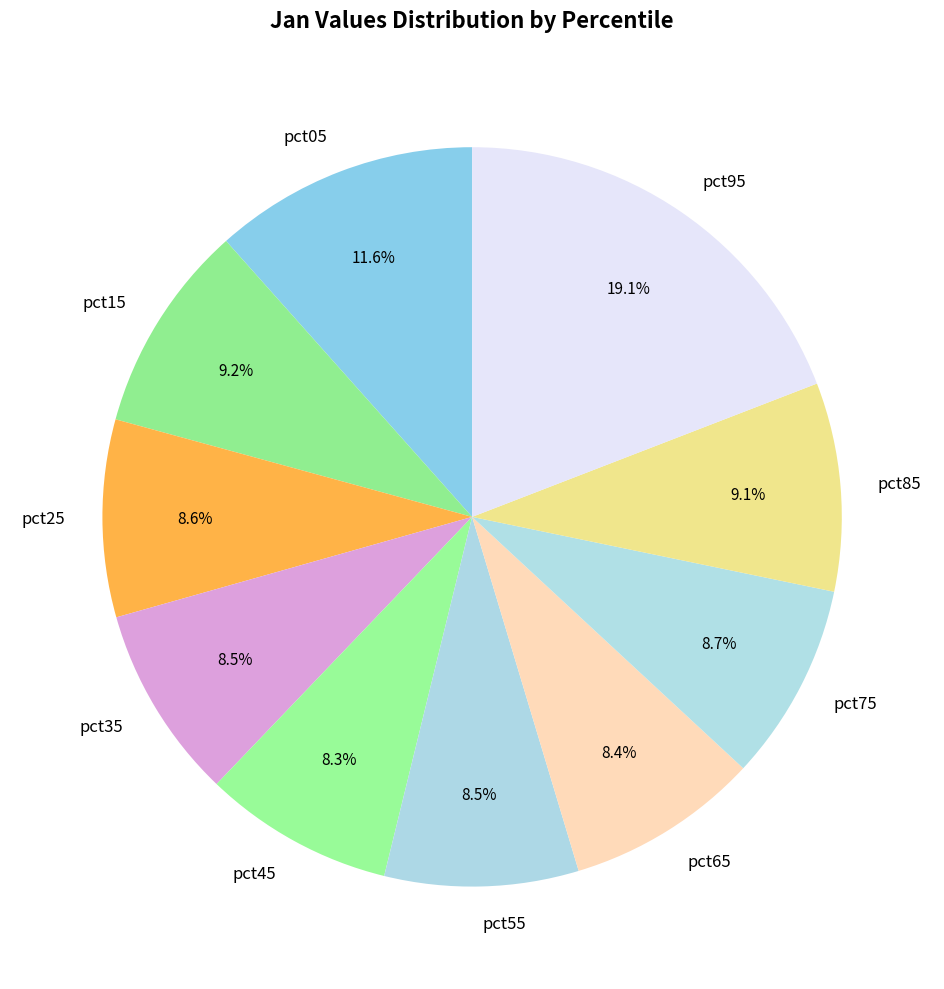

What is the largest slice in the pie chart?

pct95